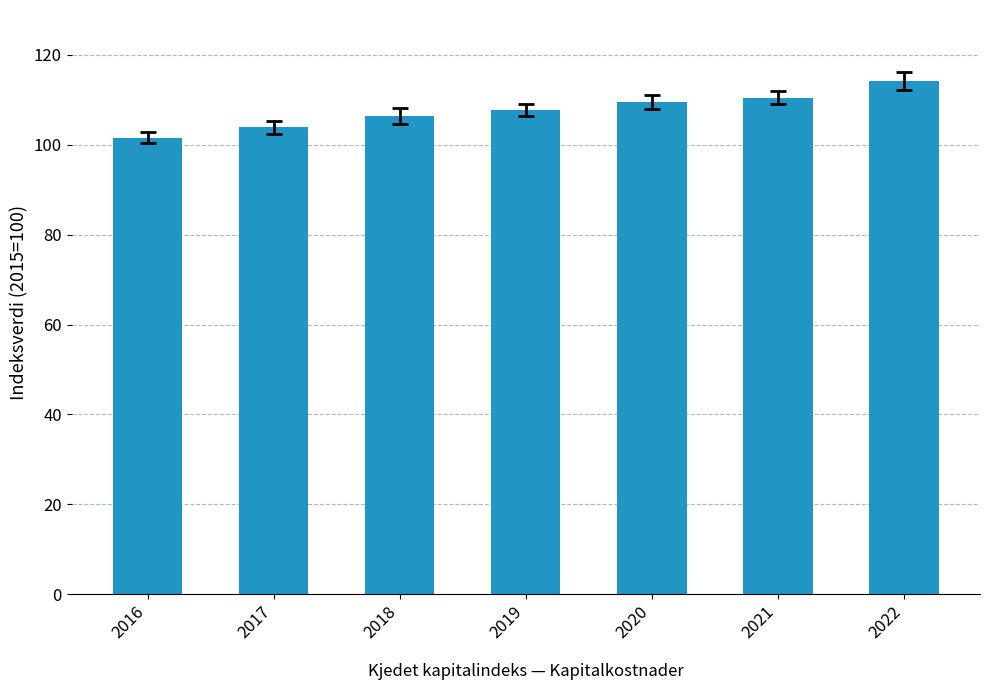

What is the value of the 4th bar from the left?

107.8